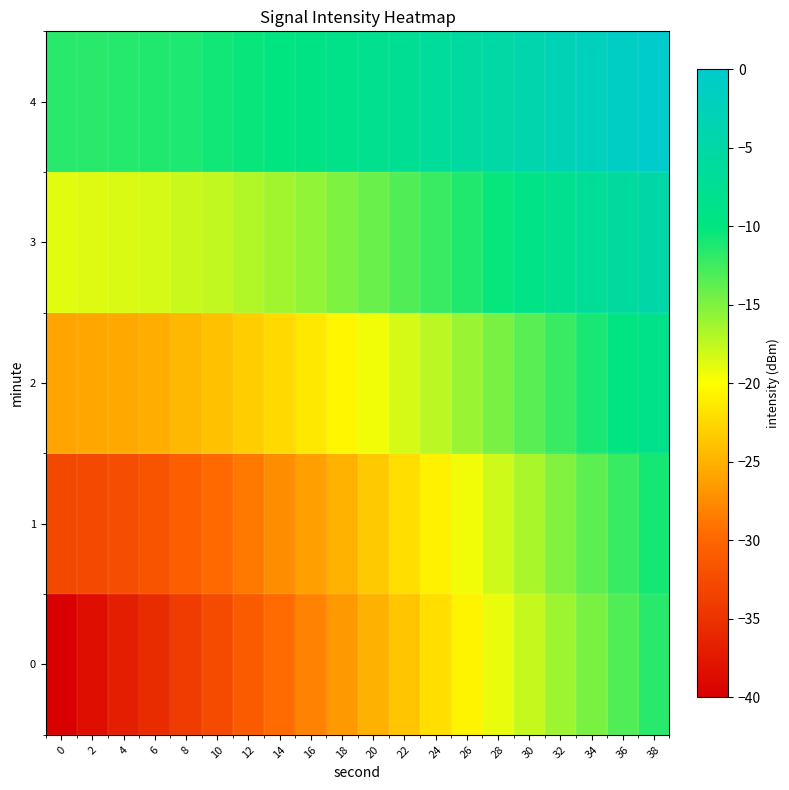

Reading left to right, list all the values displayed in this chart.

0: 0=-40.0	2=-38.5	4=-37.0	6=-35.5	8=-34.0	10=-32.6	12=-31.1	14=-29.6	16=-28.1	18=-26.6	20=-25.1	22=-23.6	24=-22.1	26=-20.6	28=-19.2	30=-17.7	32=-16.2	34=-14.7	36=-13.2	38=-11.7
1: 0=-32.9	2=-32.8	4=-32.3	6=-31.6	8=-30.8	10=-29.7	12=-28.6	14=-27.4	16=-26.1	18=-24.9	20=-23.5	22=-22.2	24=-20.8	26=-19.4	28=-18.0	30=-16.6	32=-15.2	34=-13.7	36=-12.3	38=-10.8
2: 0=-25.9	2=-25.8	4=-25.5	6=-25.2	8=-24.7	10=-24.0	12=-23.3	14=-22.4	16=-21.5	18=-20.5	20=-19.5	22=-18.4	24=-17.2	26=-16.0	28=-14.8	30=-13.6	32=-12.3	34=-11.0	36=-9.7	38=-8.4
3: 0=-18.8	2=-18.7	4=-18.6	6=-18.3	8=-18.0	10=-17.5	12=-17.0	14=-16.4	16=-15.7	18=-14.9	20=-14.1	22=-13.2	24=-12.3	26=-11.3	28=-10.3	30=-9.2	32=-8.1	34=-7.0	36=-5.8	38=-4.6
4: 0=-11.7	2=-11.7	4=-11.6	6=-11.4	8=-11.1	10=-10.8	12=-10.3	14=-9.9	16=-9.3	18=-8.7	20=-8.0	22=-7.3	24=-6.5	26=-5.7	28=-4.9	30=-4.0	32=-3.0	34=-2.0	36=-1.0	38=0.0